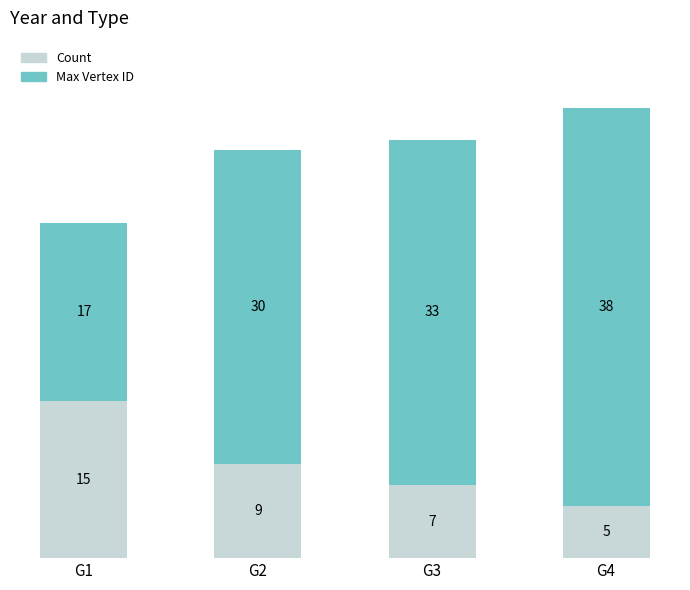

At which label does Count reach its minimum?

G4